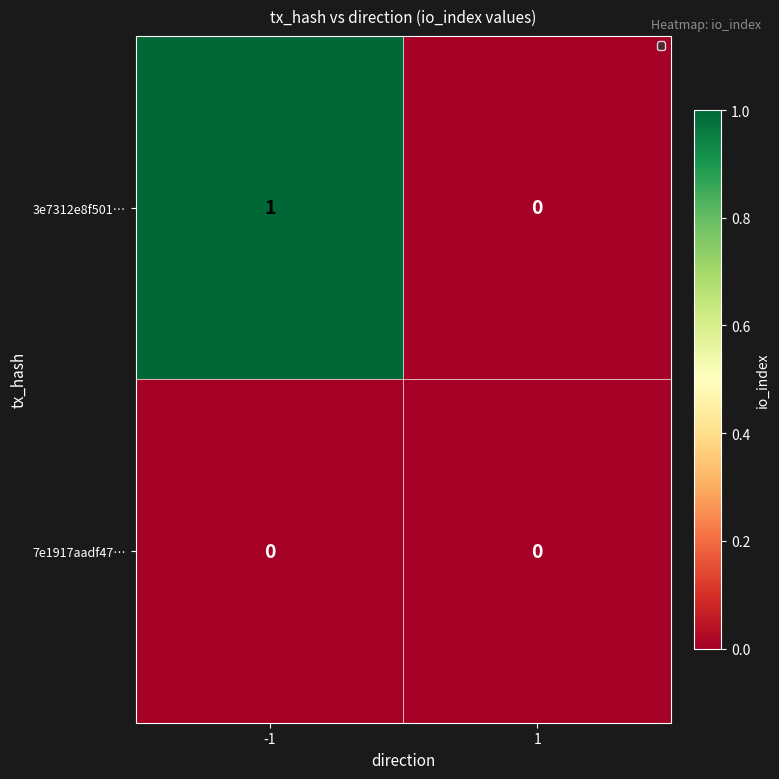

Reading left to right, transcribe all the data shown in this chart.

3e7312e8f501…: 1	0
7e1917aadf47…: 0	0